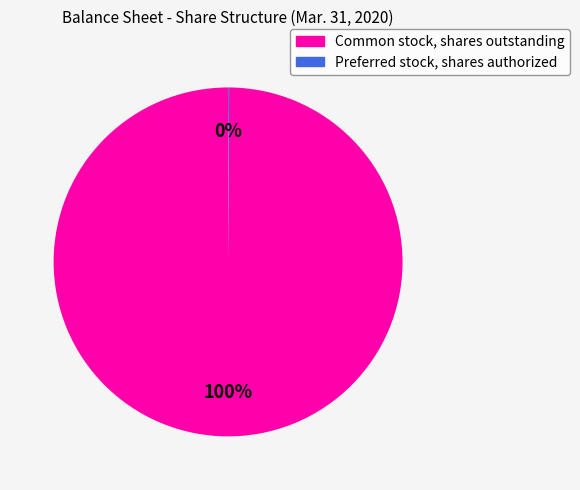

What is the majority slice?

Common stock, shares outstanding